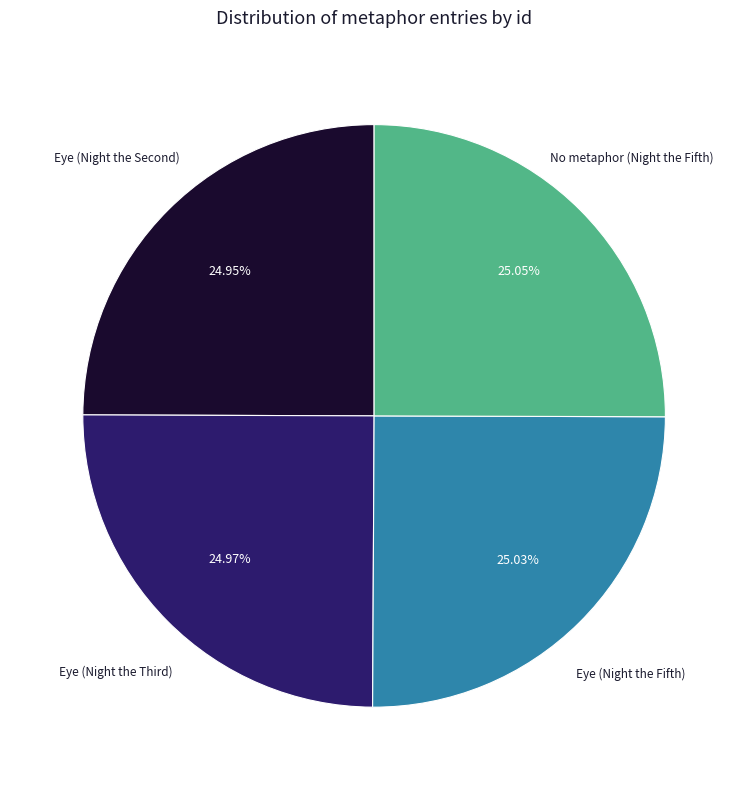

Does Eye (Night the Fifth) account for over 50% of the chart?

No